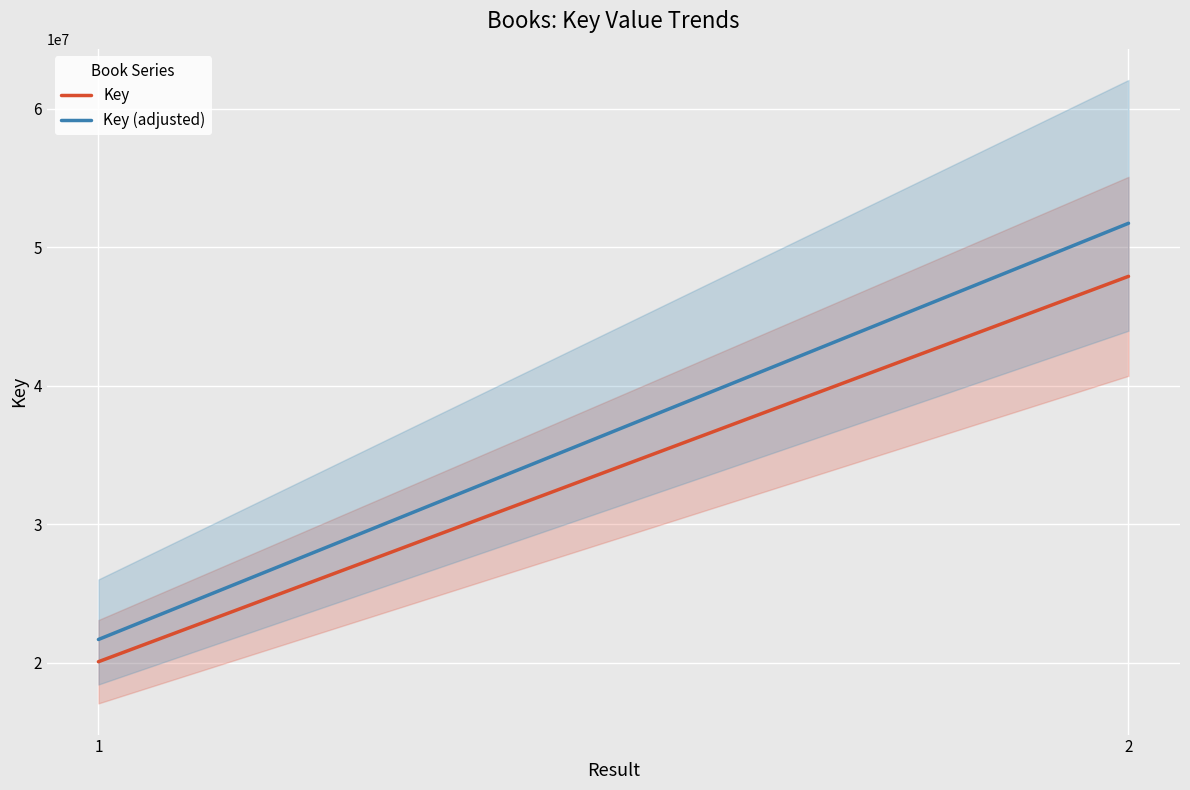

How many data points does each series have?

2